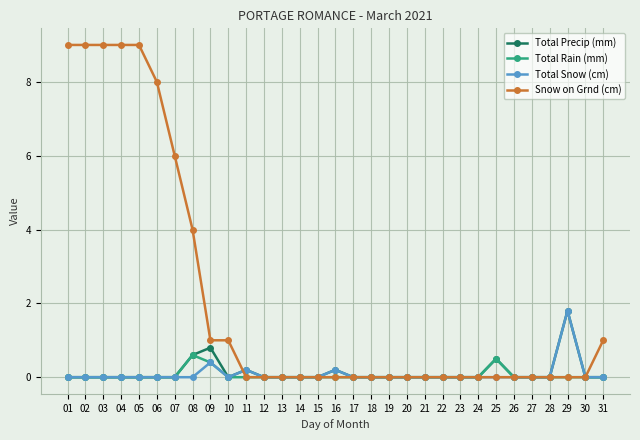

Reading left to right, extract all data points from this chart.

Total Precip (mm): 01=0.0	02=0.0	03=0.0	04=0.0	05=0.0	06=0.0	07=0.0	08=0.6	09=0.8	10=0.0	11=0.2	12=0.0	13=0.0	14=0.0	15=0.0	16=0.2	17=0.0	18=0.0	19=0.0	20=0.0	21=0.0	22=0.0	23=0.0	24=0.0	25=0.5	26=0.0	27=0.0	28=0.0	29=1.8	30=0.0	31=0.0
Total Rain (mm): 01=0.0	02=0.0	03=0.0	04=0.0	05=0.0	06=0.0	07=0.0	08=0.6	09=0.4	10=0.0	11=0.0	12=0.0	13=0.0	14=0.0	15=0.0	16=0.0	17=0.0	18=0.0	19=0.0	20=0.0	21=0.0	22=0.0	23=0.0	24=0.0	25=0.5	26=0.0	27=0.0	28=0.0	29=0.0	30=0.0	31=0.0
Total Snow (cm): 01=0.0	02=0.0	03=0.0	04=0.0	05=0.0	06=0.0	07=0.0	08=0.0	09=0.4	10=0.0	11=0.2	12=0.0	13=0.0	14=0.0	15=0.0	16=0.2	17=0.0	18=0.0	19=0.0	20=0.0	21=0.0	22=0.0	23=0.0	24=0.0	25=0.0	26=0.0	27=0.0	28=0.0	29=1.8	30=0.0	31=0.0
Snow on Grnd (cm): 01=9.0	02=9.0	03=9.0	04=9.0	05=9.0	06=8.0	07=6.0	08=4.0	09=1.0	10=1.0	11=0.0	12=0.0	13=0.0	14=0.0	15=0.0	16=0.0	17=0.0	18=0.0	19=0.0	20=0.0	21=0.0	22=0.0	23=0.0	24=0.0	25=0.0	26=0.0	27=0.0	28=0.0	29=0.0	30=0.0	31=1.0